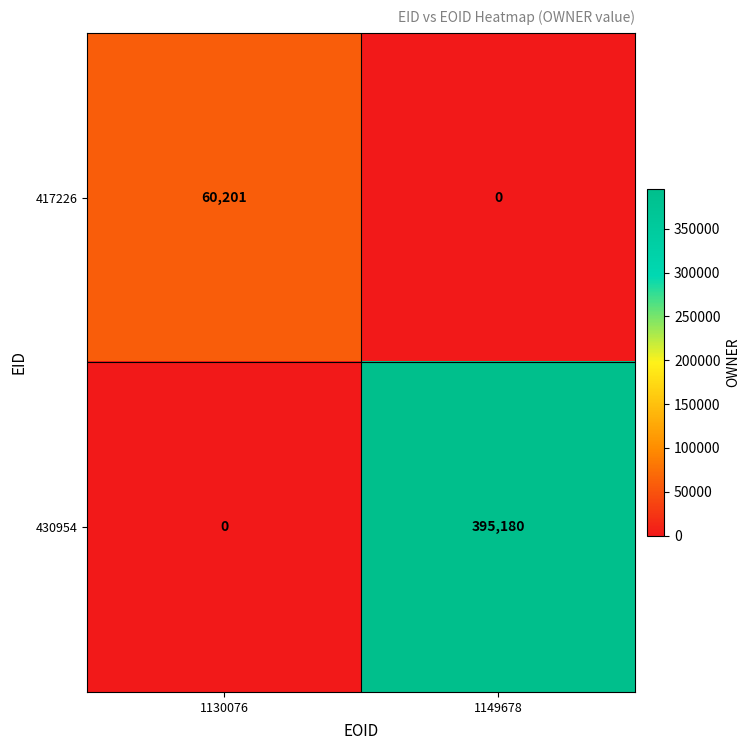

List the series in order of their peak value, lowest first.

417226, 430954